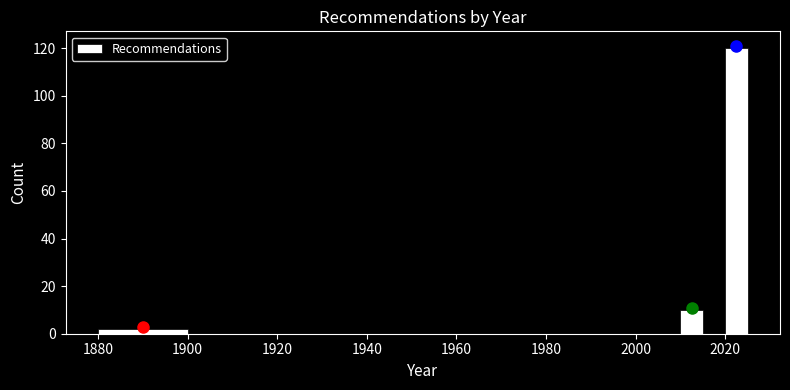

Around what value on the x-axis is the tallest bar? Give the approximate position of its centre, as read against the axis.

2022